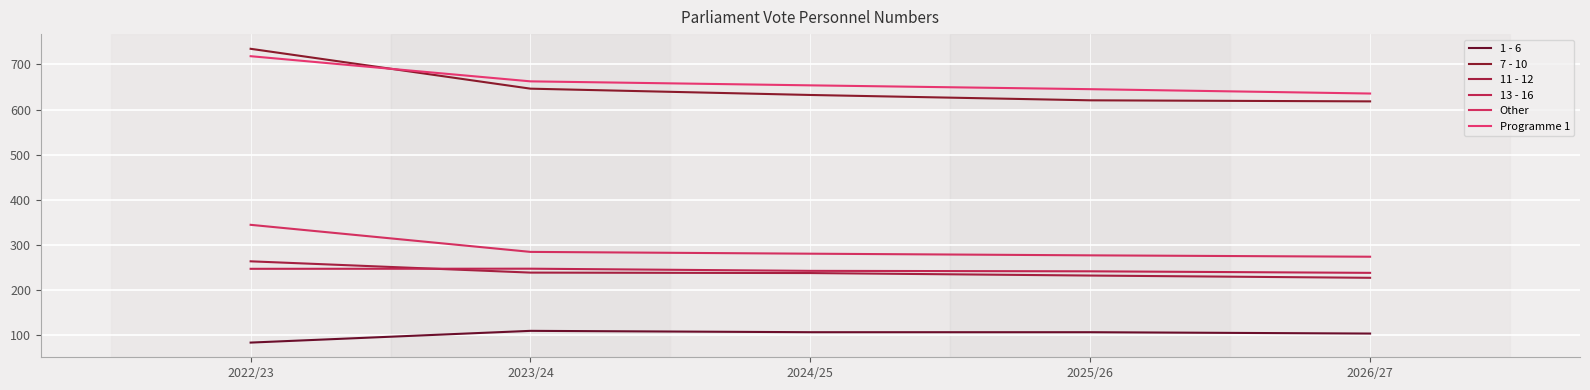

True or false: 1 - 6 has a value of 110.0 at 2023/24.

True